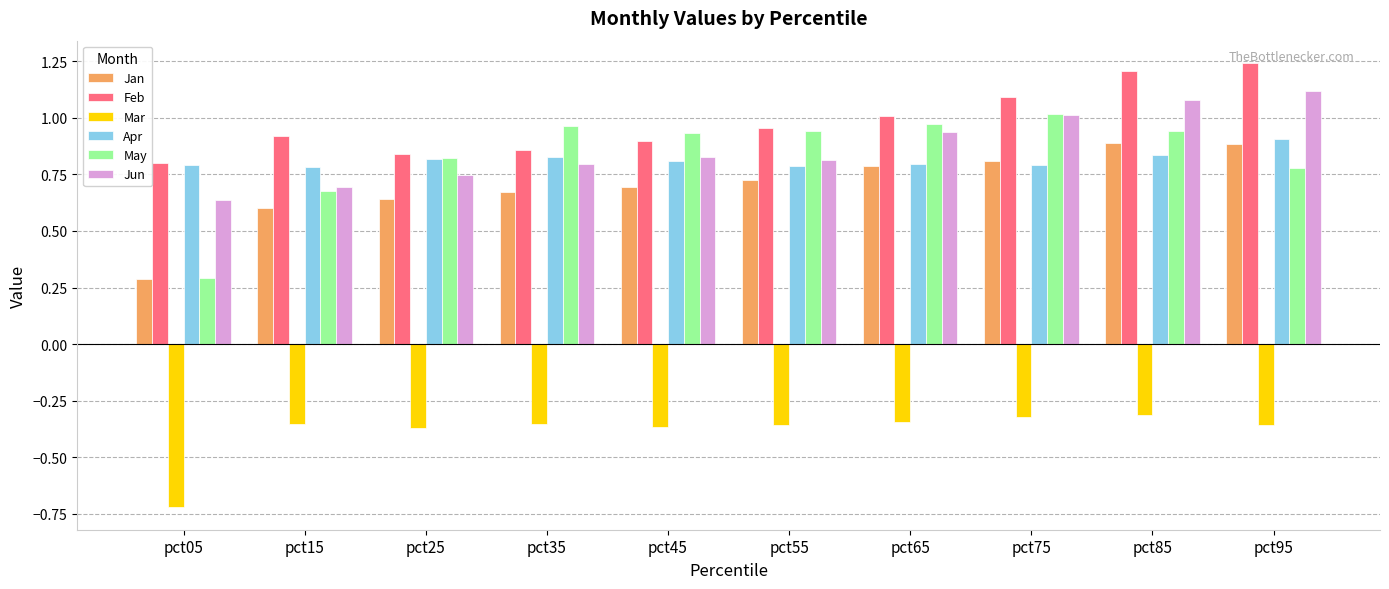

True or false: Jan has a value of 0.7 at pct45.

True